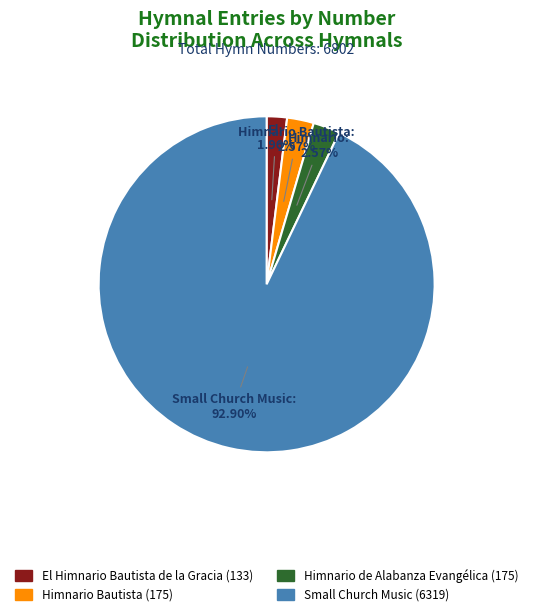

Which category has the biggest portion of the pie?

Small Church Music